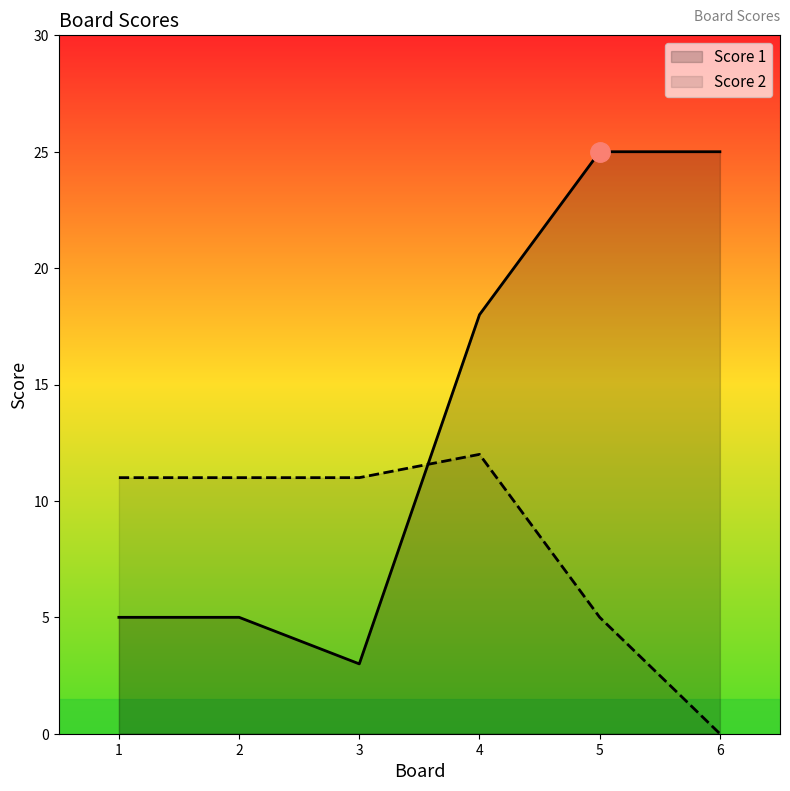

True or false: Score 1 and Score 2 intersect in this chart.

True